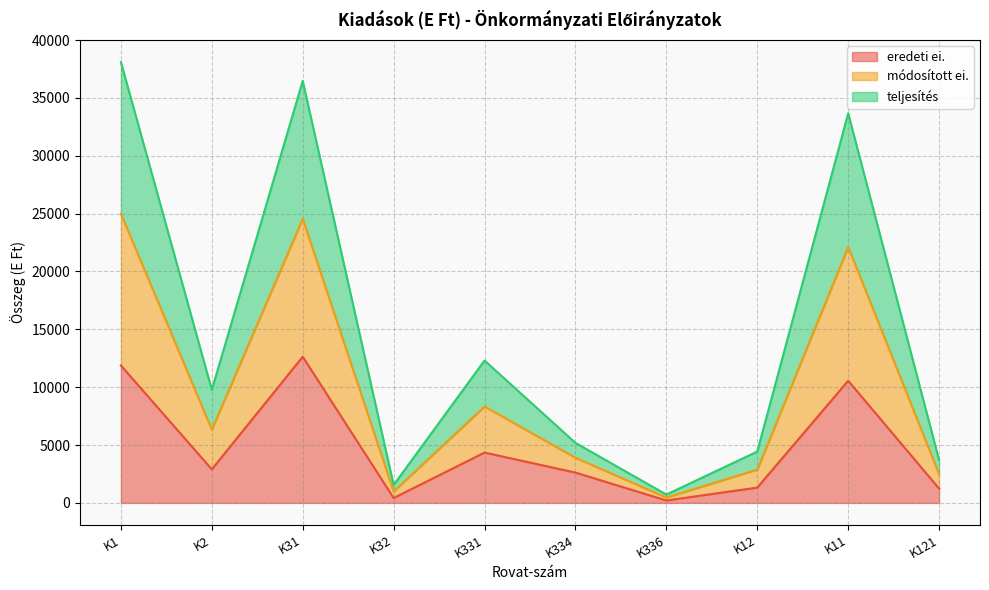

How many interior local valleys does the teljesítés series have?

3